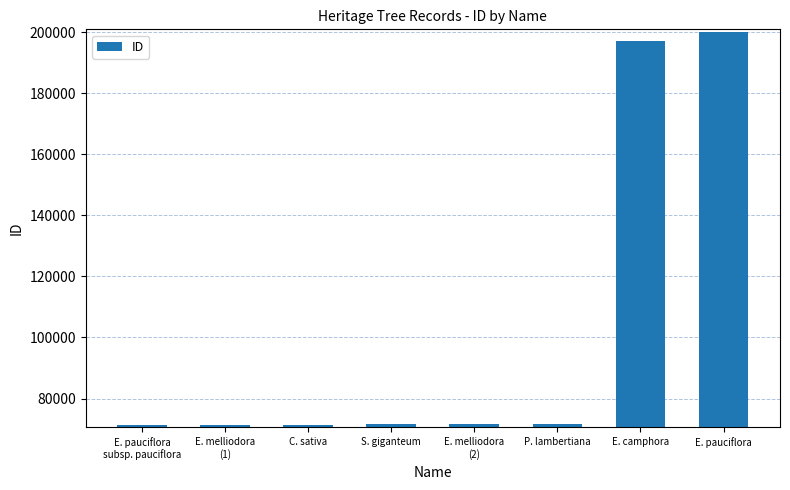

Does the chart contain any negative values?

No